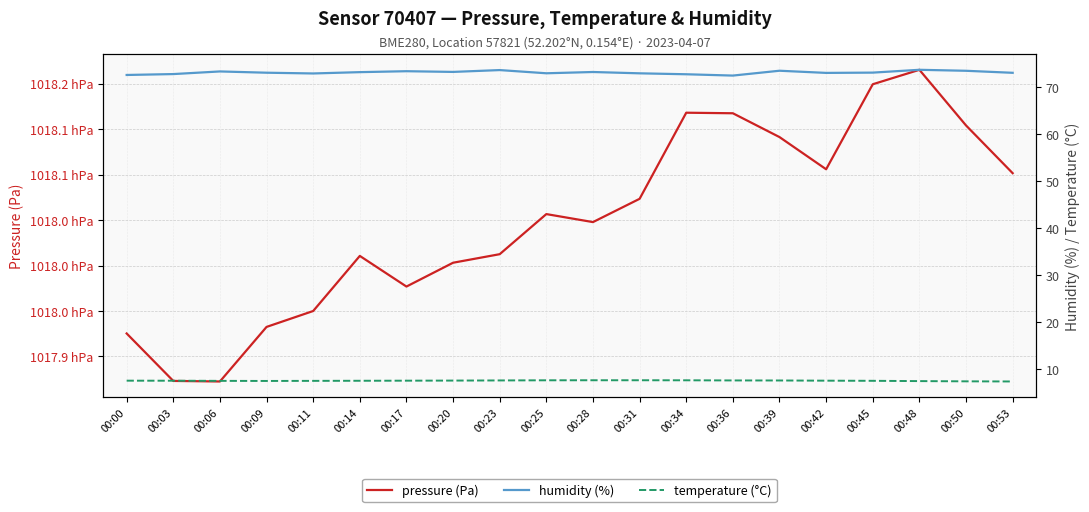

Reading left to right, transcribe all the data shown in this chart.

pressure (Pa): 101792.5	101787.3	101787.2	101793.2	101795.0	101801.1	101797.7	101800.3	101801.2	101805.7	101804.8	101807.3	101816.8	101816.8	101814.1	101810.6	101819.9	101821.5	101815.4	101810.2
humidity (%): 72.5	72.7	73.3	73.0	72.9	73.1	73.3	73.2	73.6	72.9	73.2	72.9	72.7	72.4	73.4	73.0	73.0	73.6	73.4	73.0
temperature (°C): 7.5	7.5	7.5	7.4	7.5	7.5	7.5	7.5	7.5	7.6	7.6	7.6	7.6	7.5	7.5	7.5	7.5	7.4	7.3	7.3